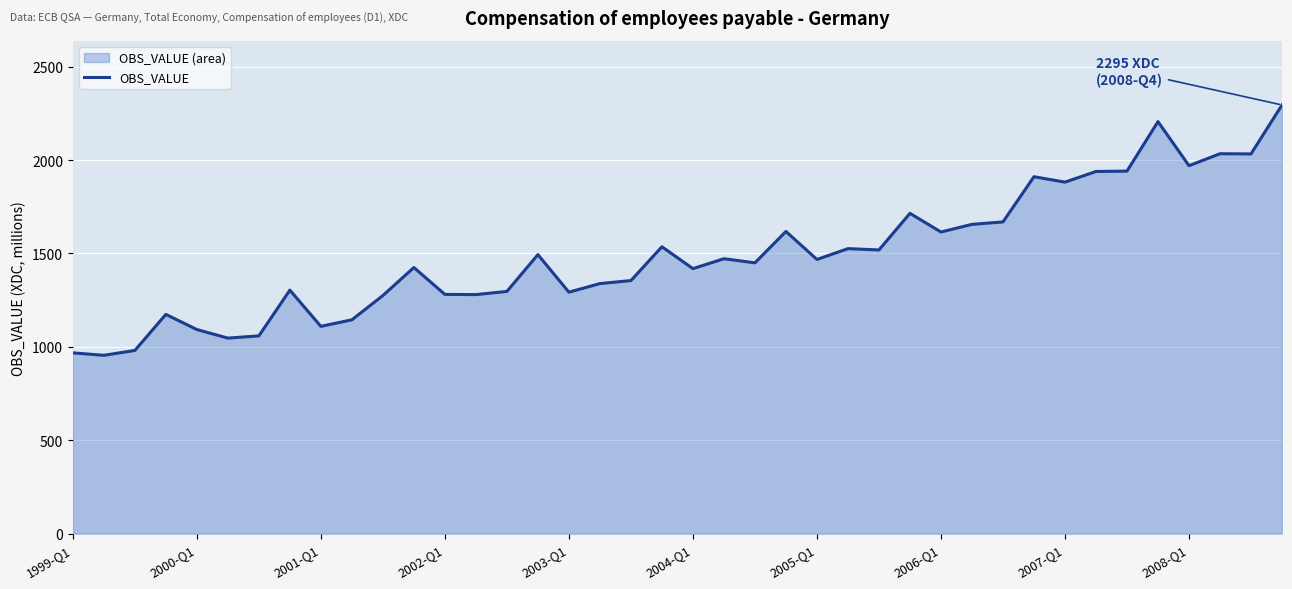

What is the maximum value shown in the chart?

2295